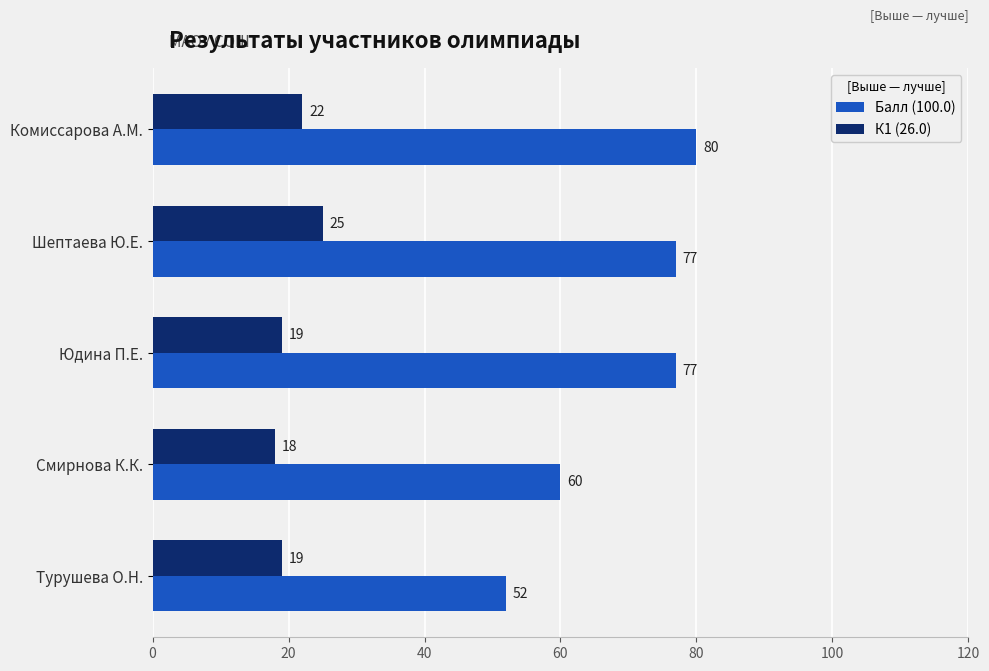

Which series changed the most between Комиссарова А.М. and Смирнова К.К.?

Балл (100.0)